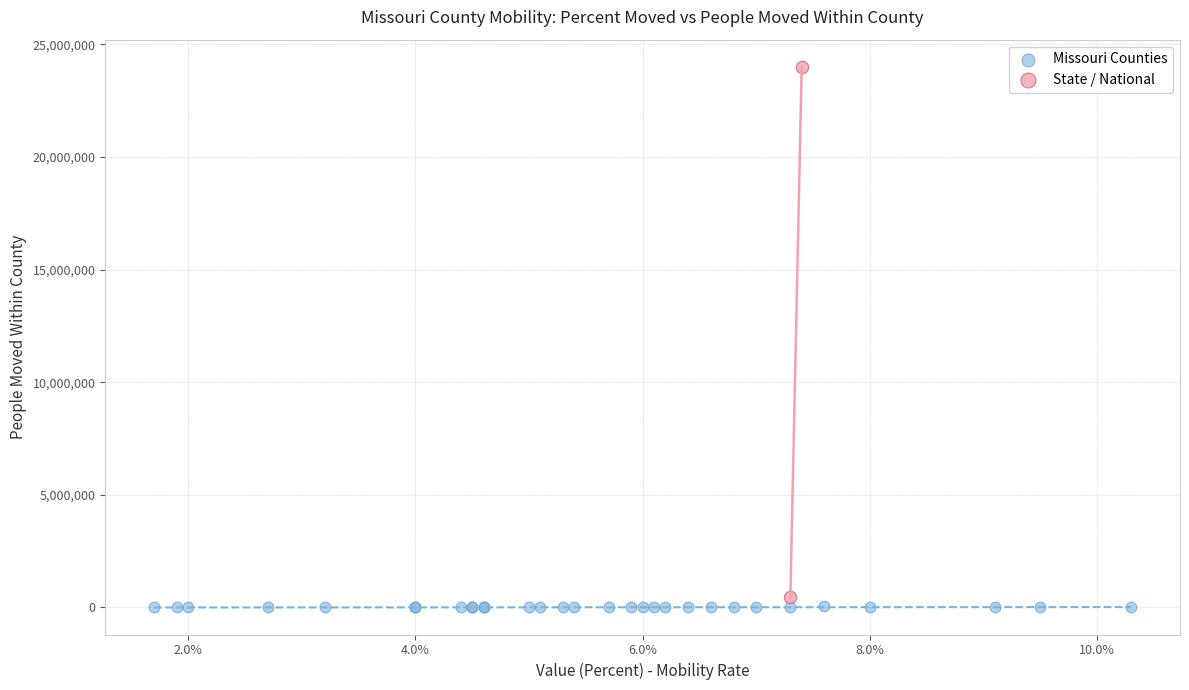

Which series reaches the minimum Y coordinate?

Missouri Counties